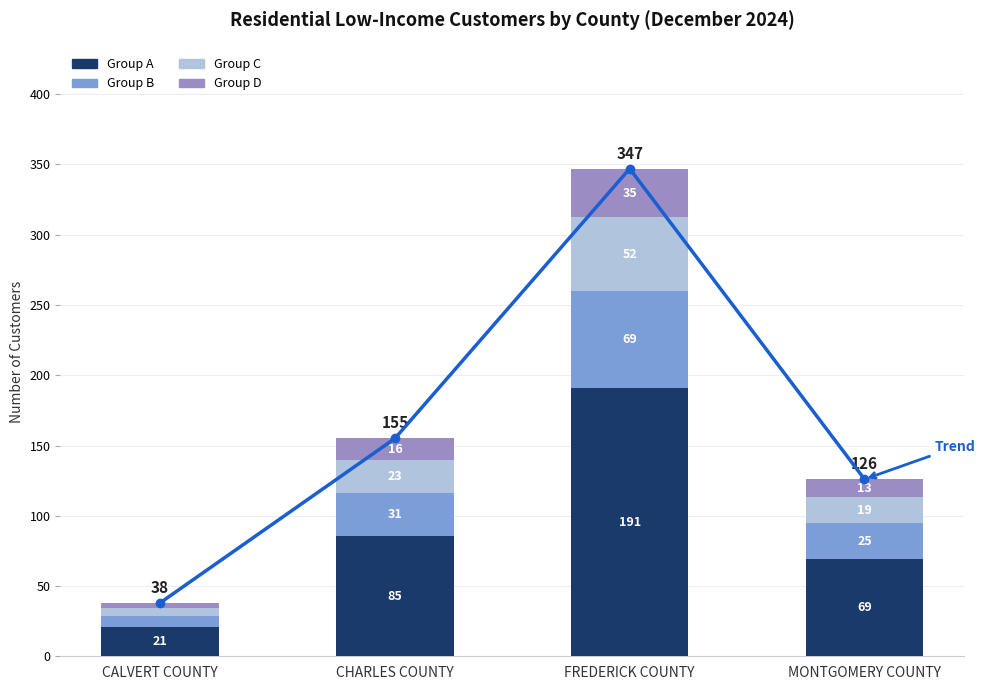

Between CALVERT COUNTY and MONTGOMERY COUNTY, which series saw the biggest shift?

Group A